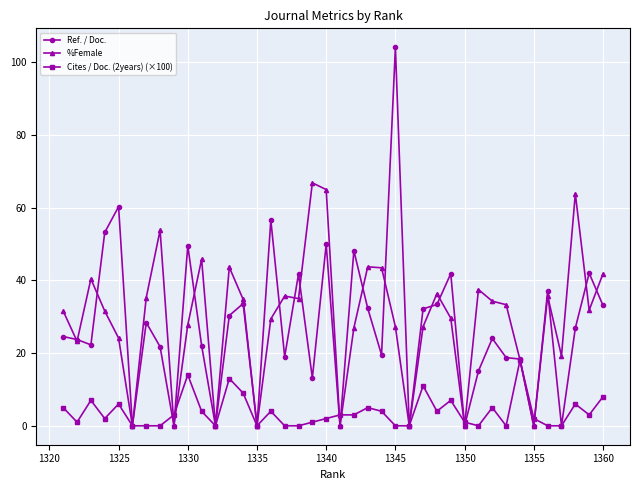

After their last crossing, which series has the higher values: %Female or Cites / Doc. (2years) (×100)?

%Female